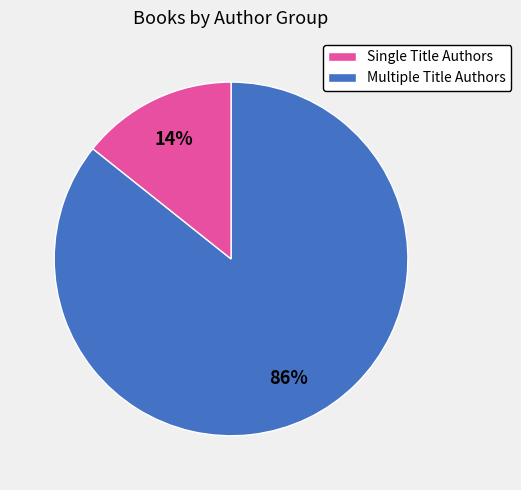

Is there a majority slice in this chart?

Yes